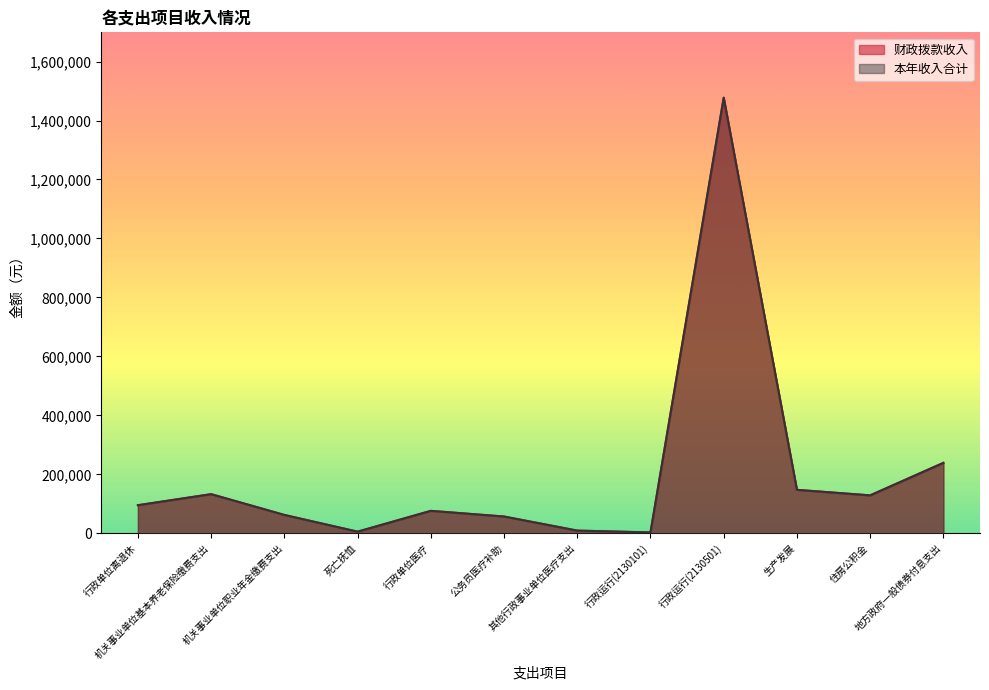

What are all the series names shown in the legend?

财政拨款收入, 本年收入合计